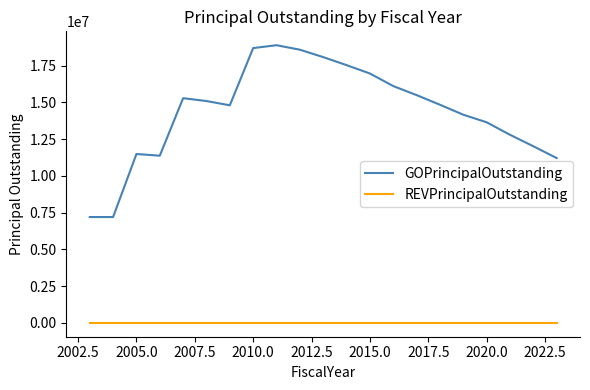

What is the maximum value shown in the chart?

18895000